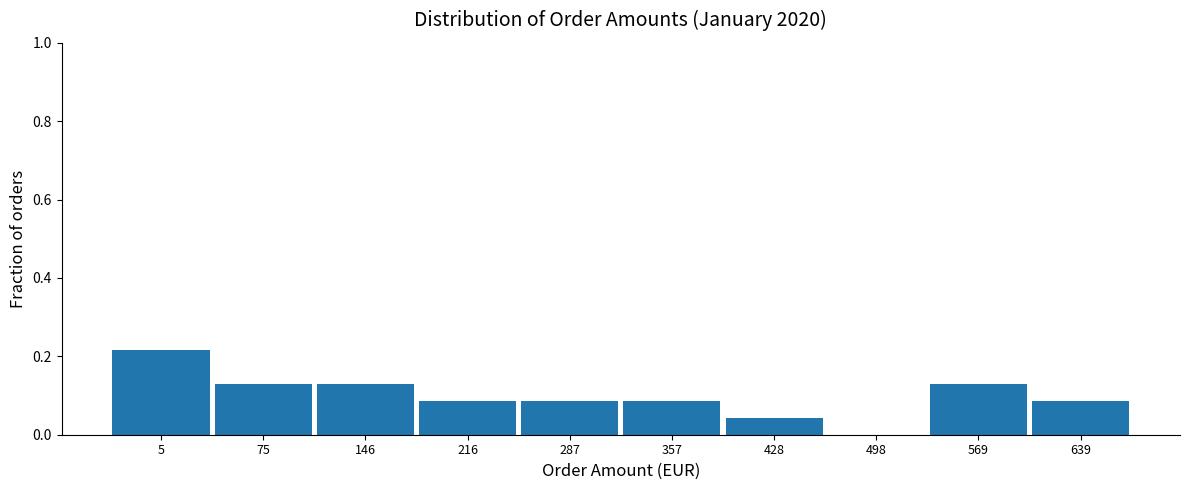

What is the sum of all values?

1.0